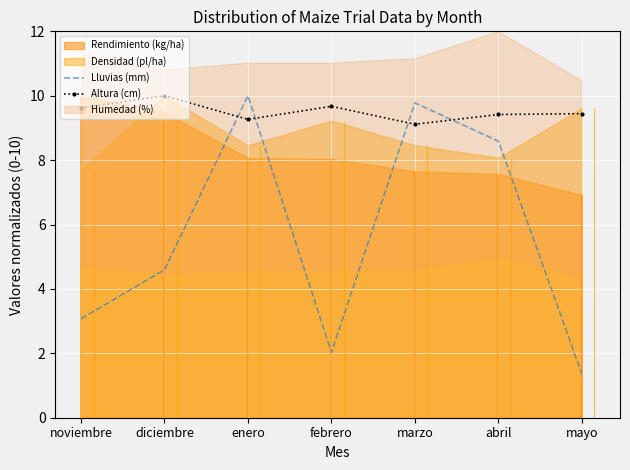

Which series has the largest total across all categories?

Altura (cm)